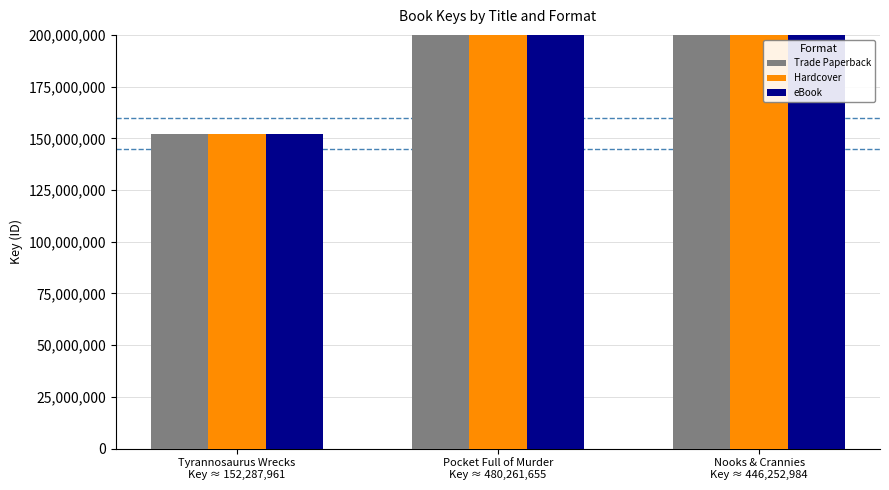

Which has a higher value, Tyrannosaurus Wrecks
Key ≈ 152,287,961 or Pocket Full of Murder
Key ≈ 480,261,655?

Pocket Full of Murder
Key ≈ 480,261,655